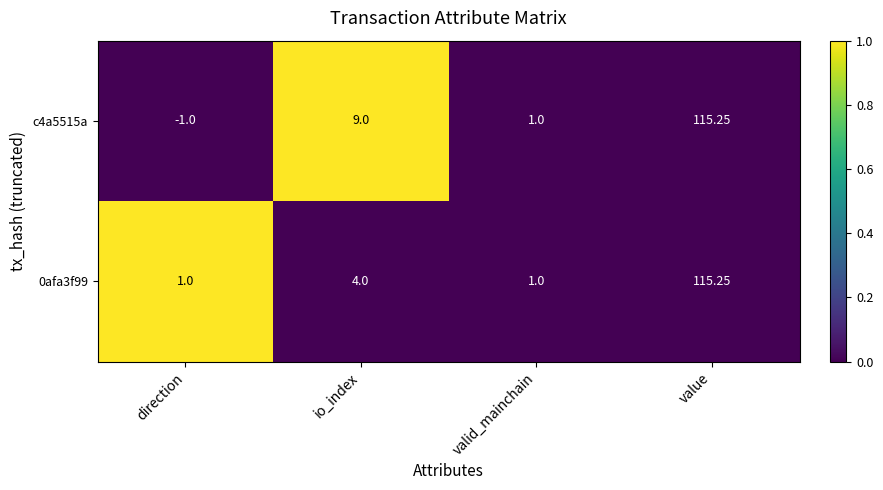

Is the value of c4a5515a at valid_mainchain greater than the value of 0afa3f99 at value?

No